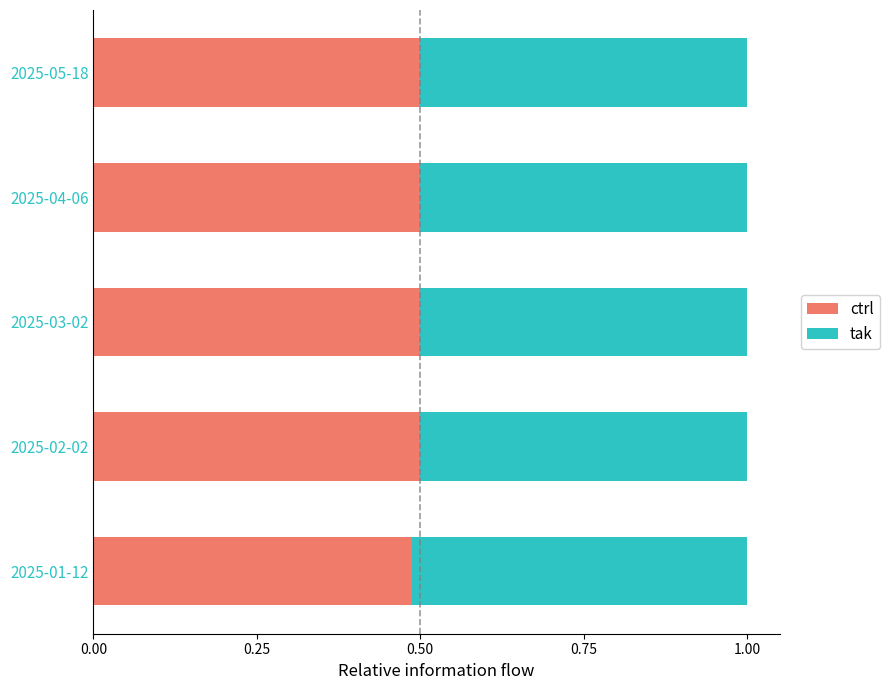

What is the sum of all ctrl values?

2.5